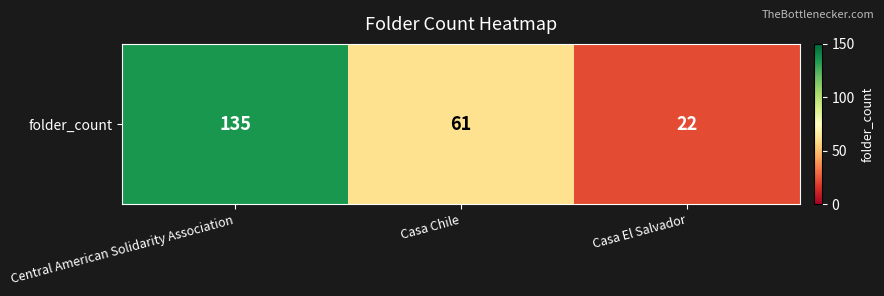

What is the minimum value shown in the chart?

22